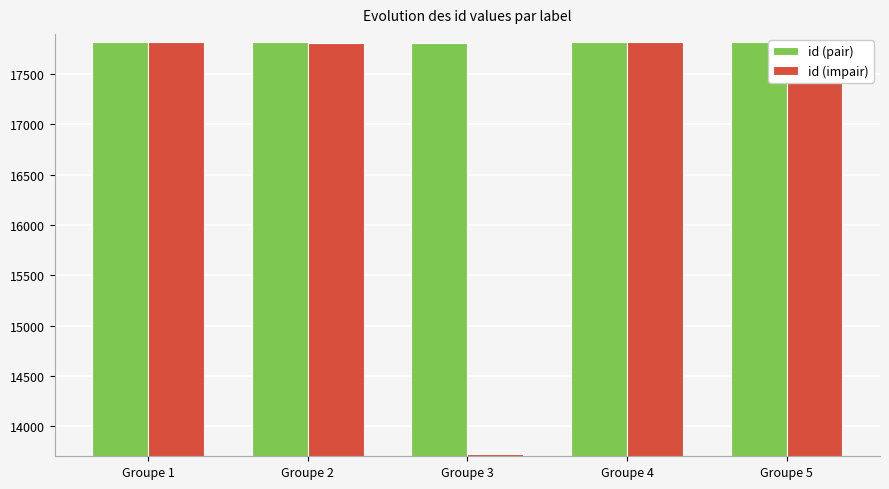

At how many categories does at least one series exceed 14859?

5